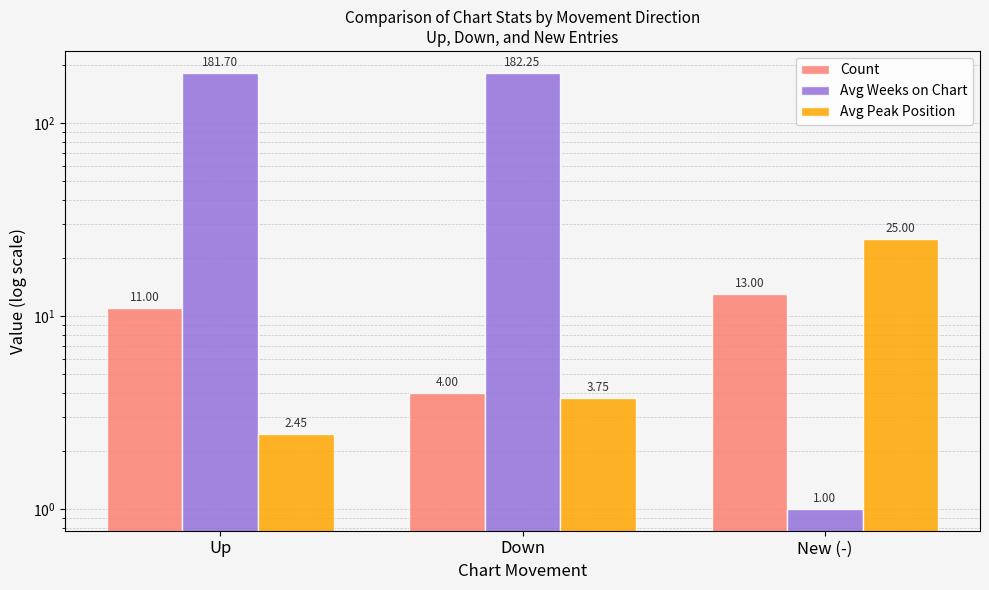

At which category does the chart reach its peak across all series?

Down